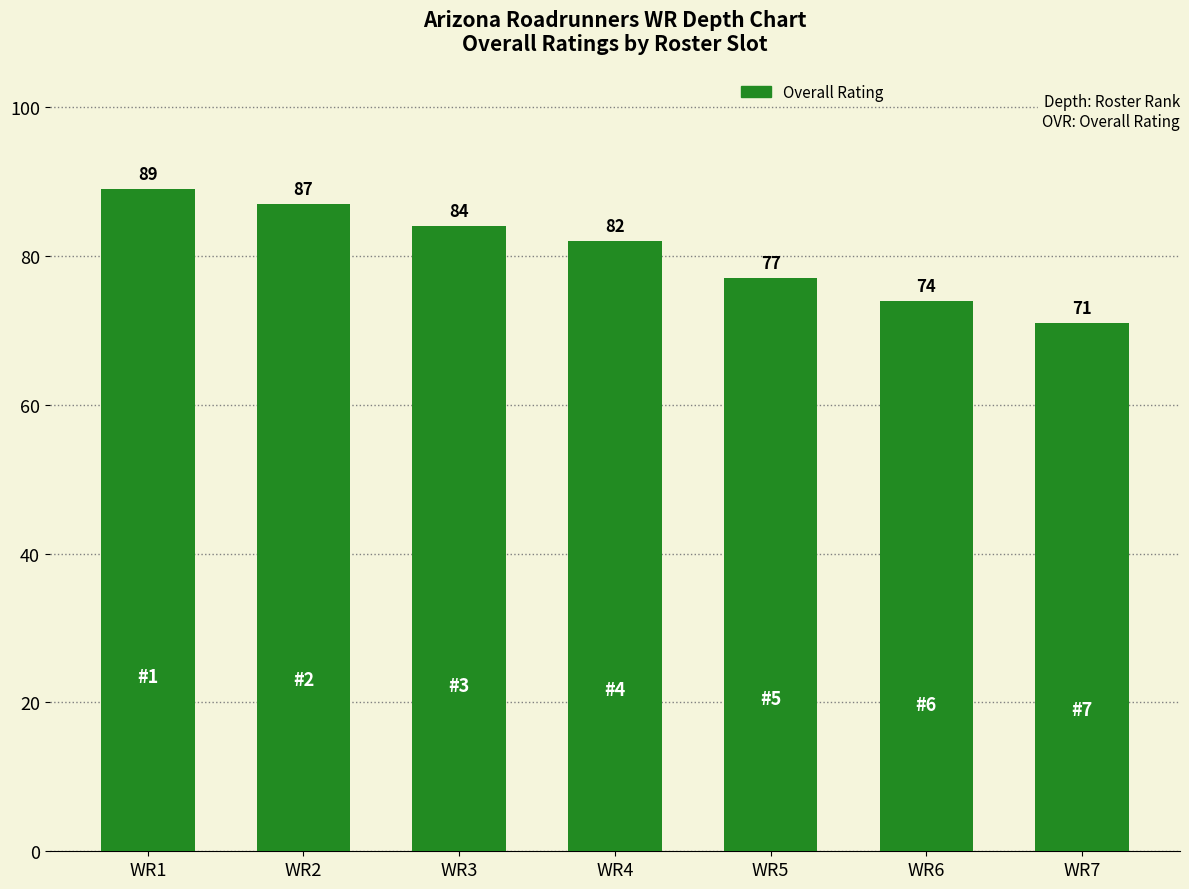

Where is the data nearest to the value 80?

WR4